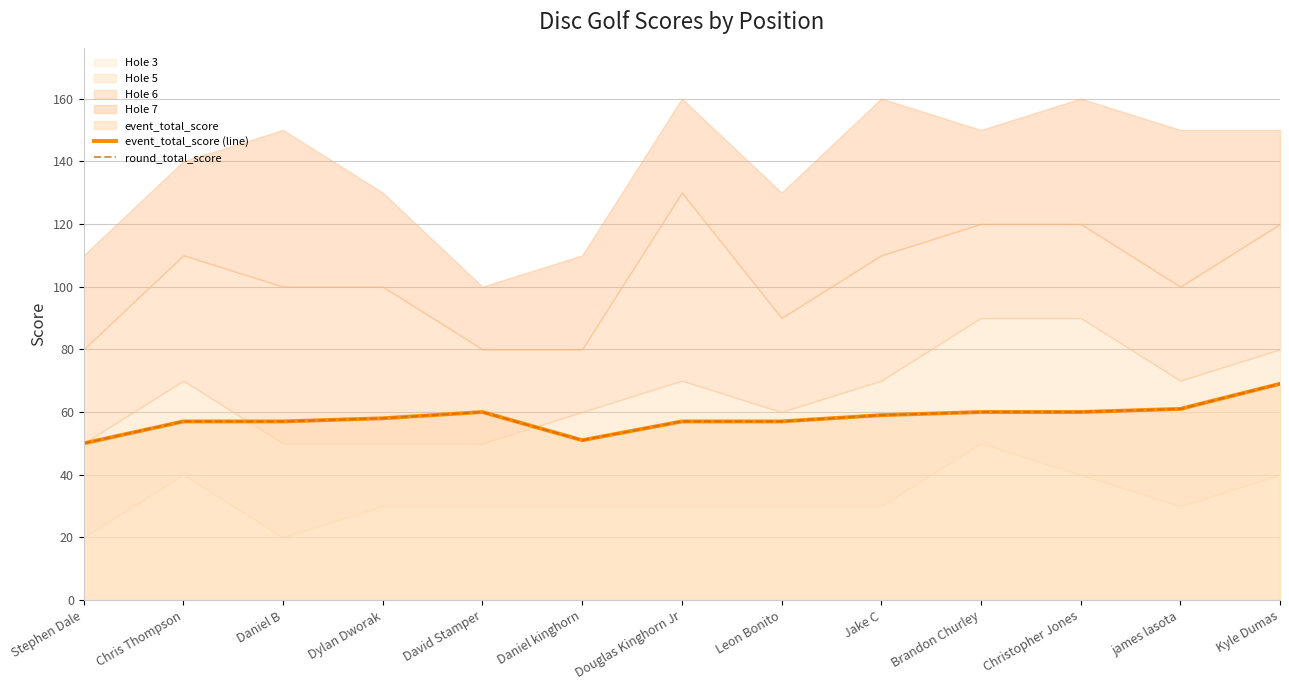

What is the total value across all series at Brandon Churley?

120